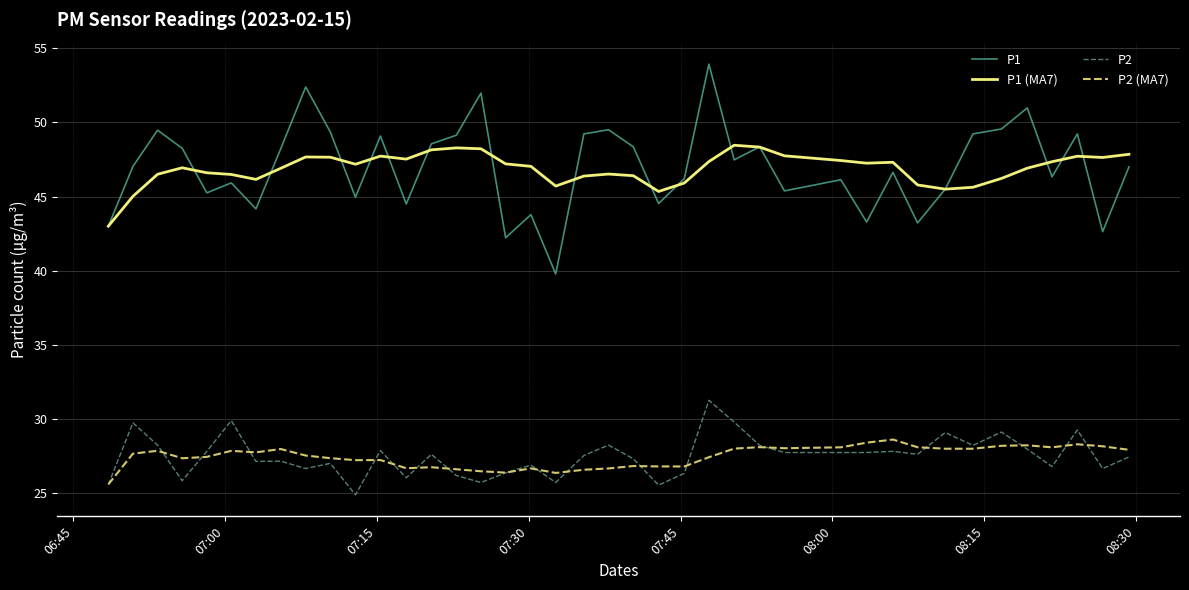

True or false: P1 and P2 (MA7) intersect in this chart.

False